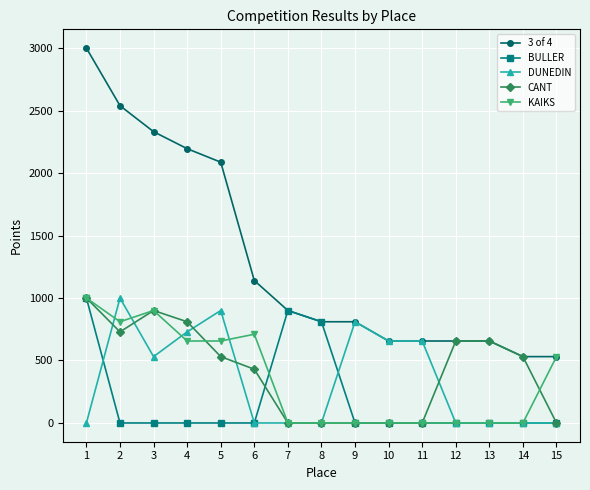

What is the highest value of the KAIKS series?

1000